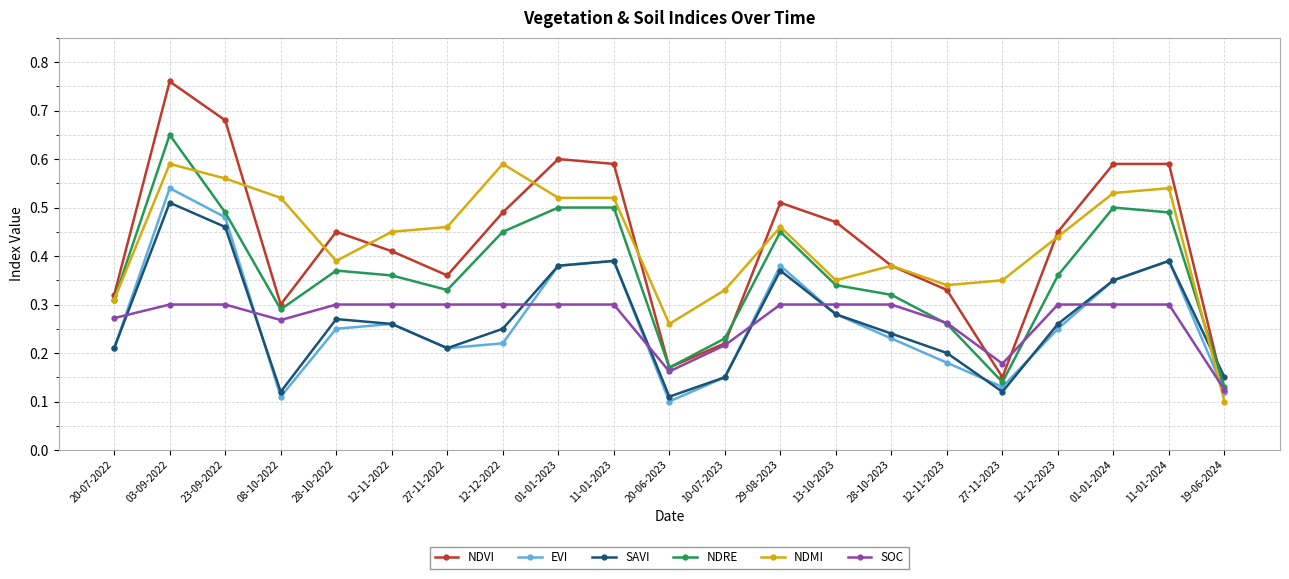

The value of NDVI at 11-01-2023 is 0.9. True or false?

False